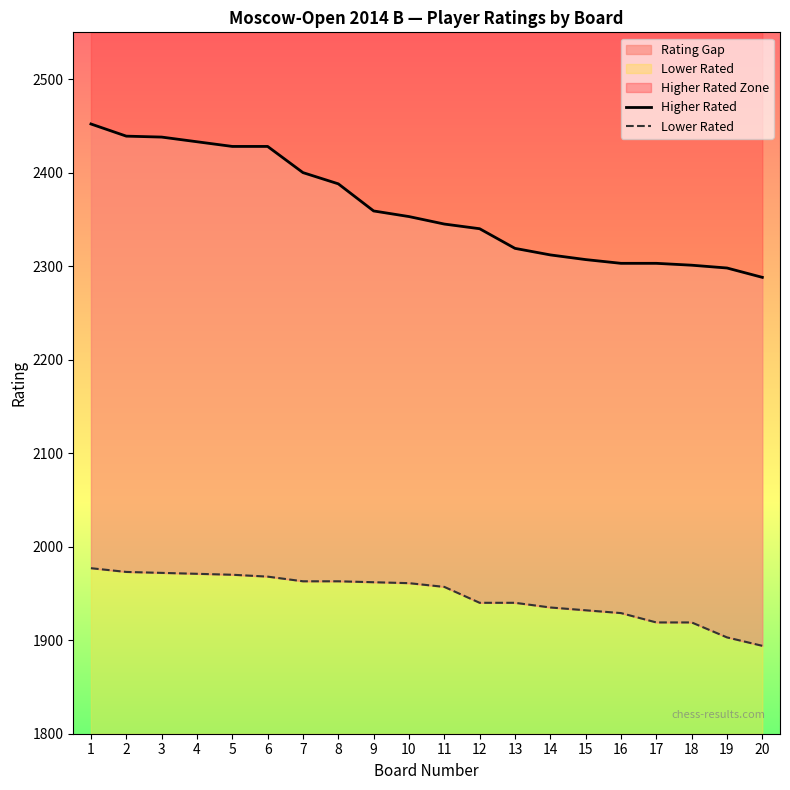

What is the highest value of the Lower Rated series?

1977